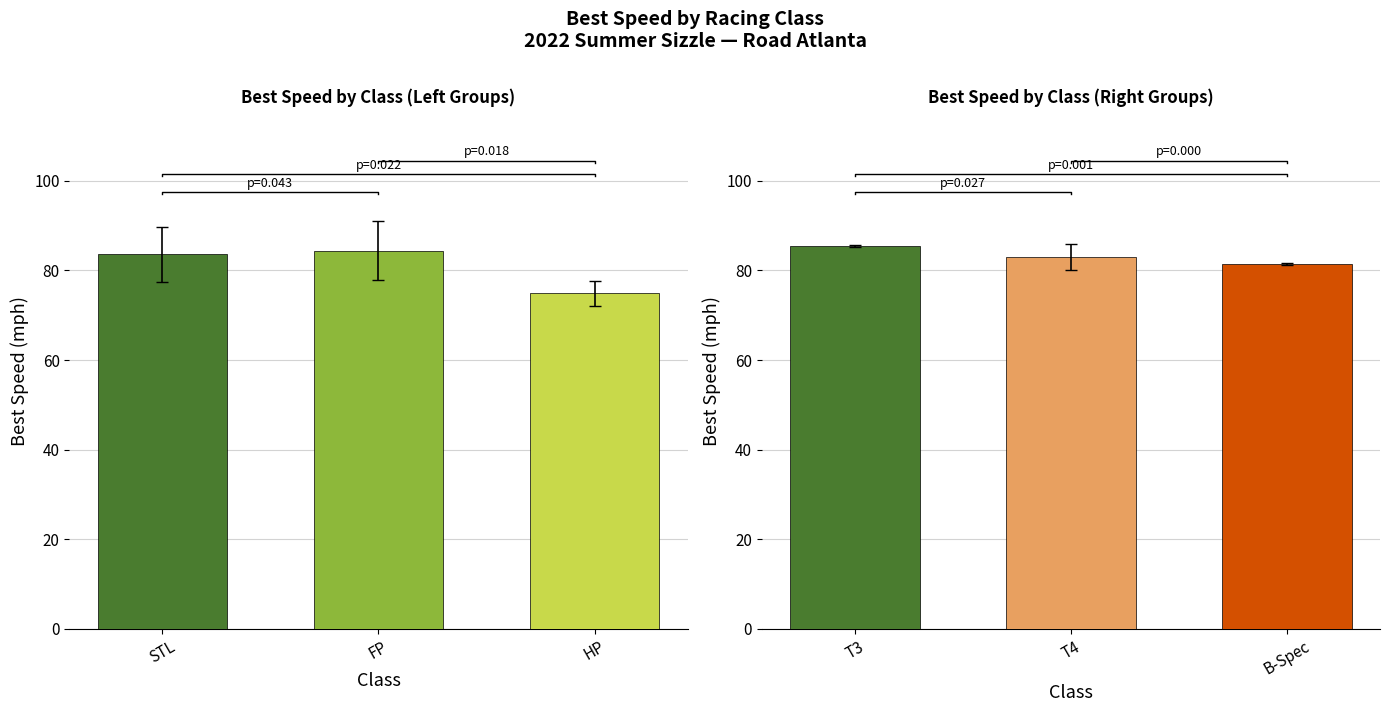

Does the chart contain any negative values?

No